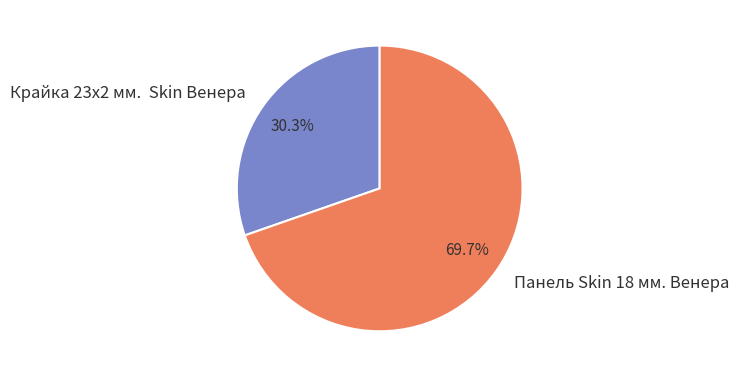

How many segments does this pie chart have?

2